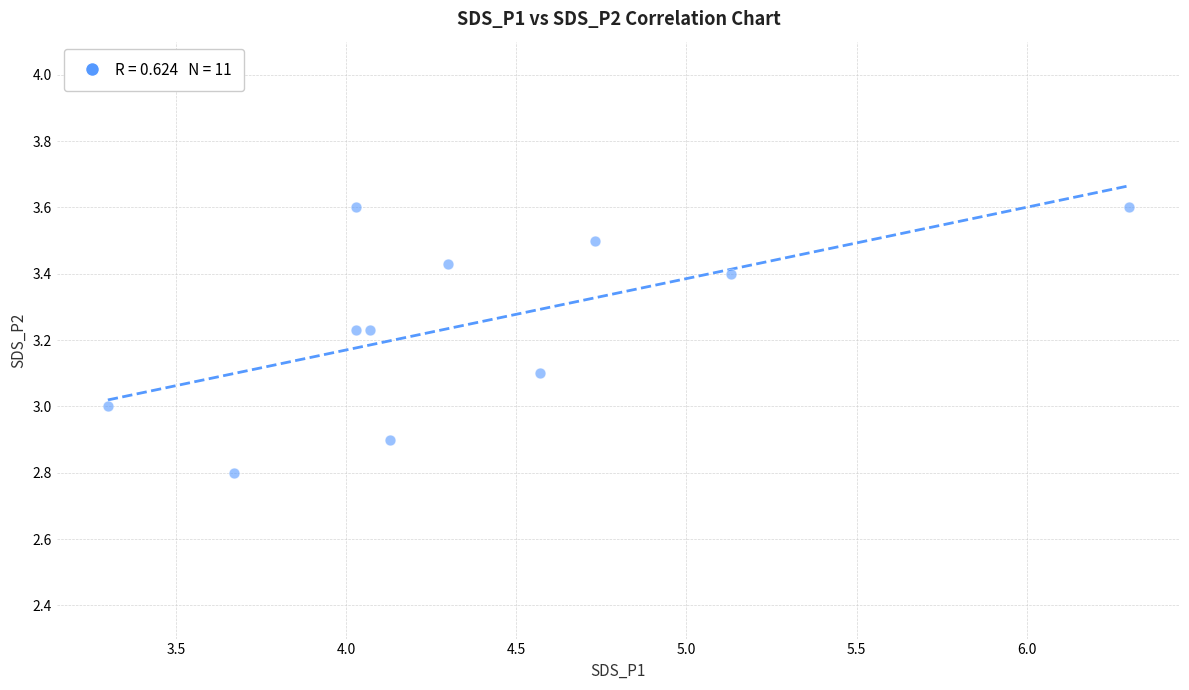

What is the range of X values (max minus min)?

3.0